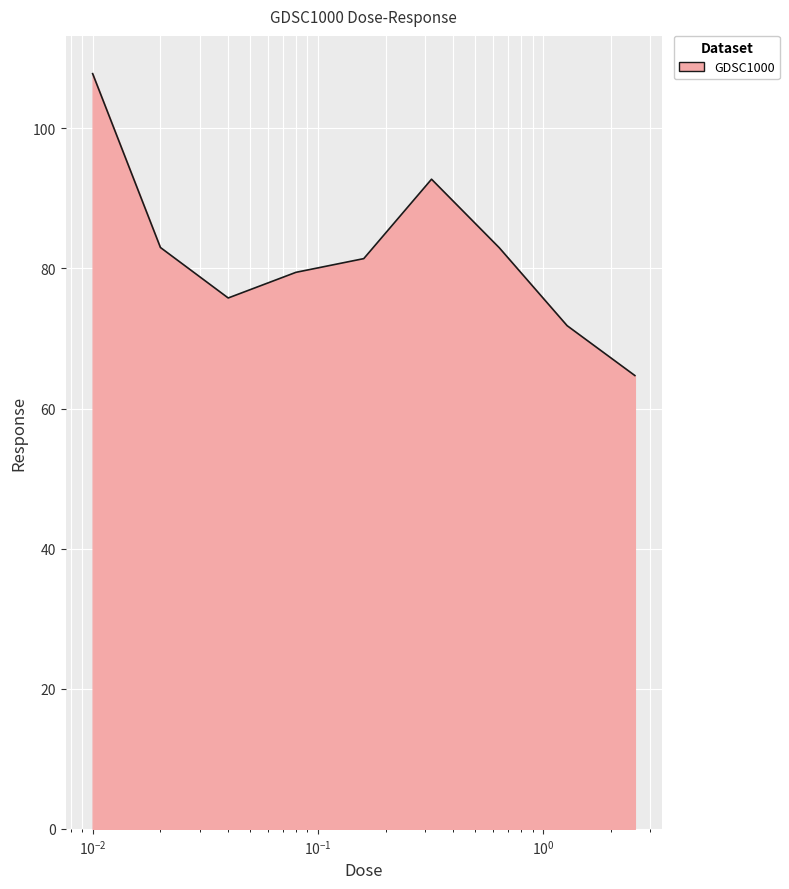

What is the maximum value shown in the chart?

107.8